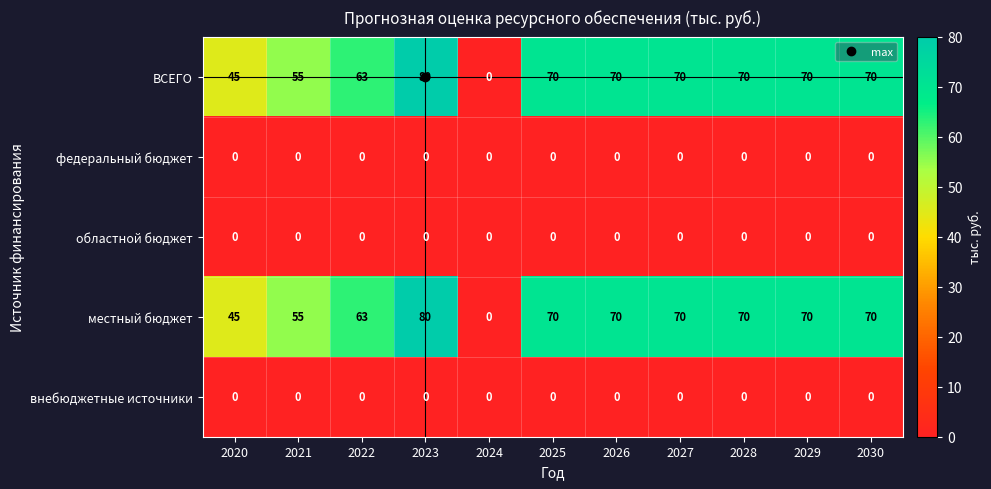

Which category has the lowest value in the ВСЕГО series?

2024